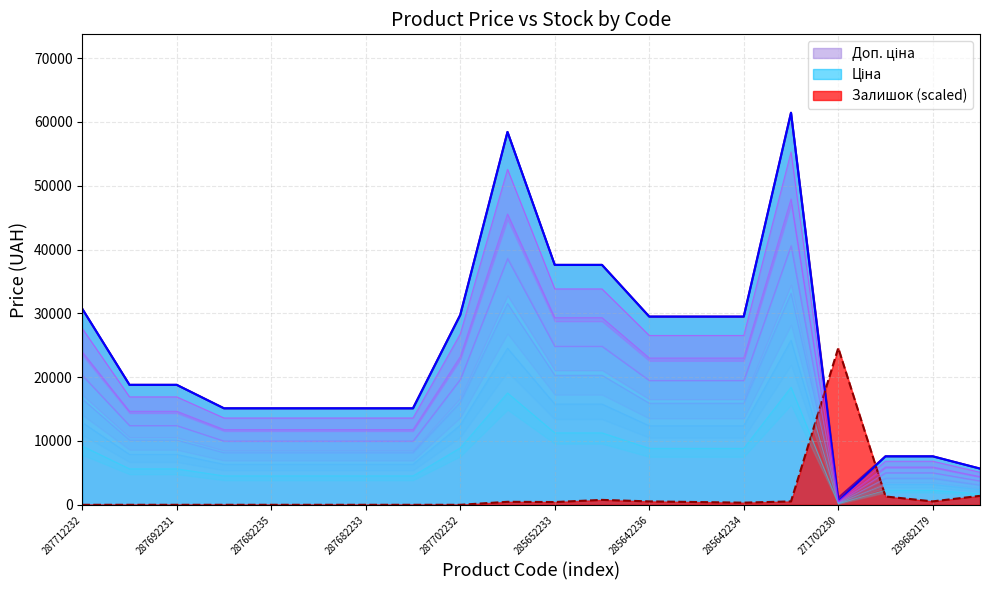

True or false: Доп. ціна has more than 2 points higher than both neighbors.

False